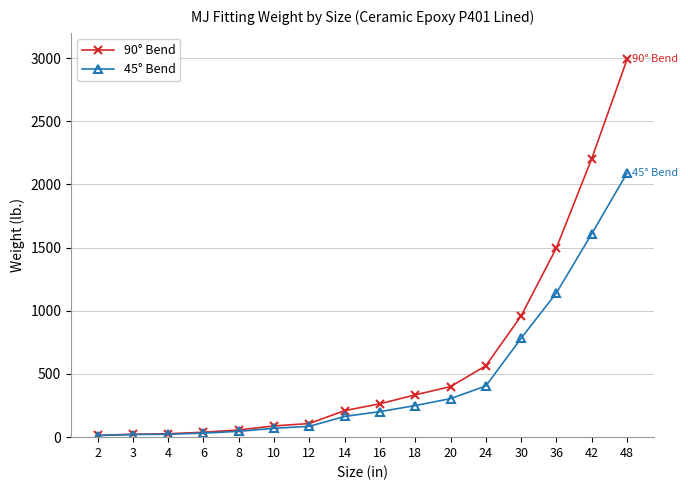

At which label does 45° Bend reach its peak?

48